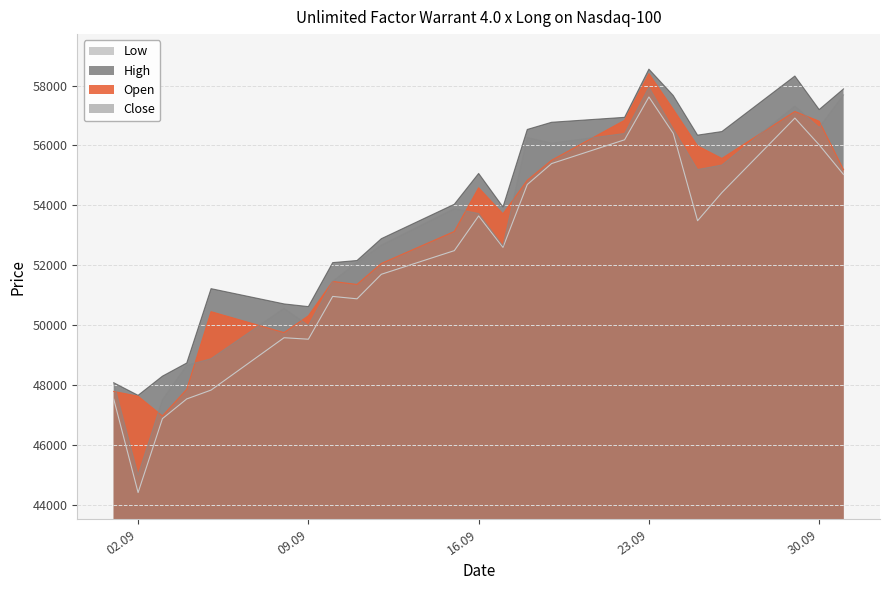

Reading left to right, list all the values displayed in this chart.

Open: 47780	47620	46960	47850	50445	49745	50305	51455	51355	52055	53125	54585	53715	54835	55505	56840	58400	57210	55985	55565	57135	56810	55190
High: 48070	47650	48290	48730	51215	50705	50615	52085	52155	52885	54035	55065	53945	56535	56775	56940	58550	57670	56345	56465	58320	57200	57890
Low: 47520	44400	46870	47530	47825	49575	49525	50955	50875	51695	52485	53645	52595	54695	55395	56190	57620	56405	53485	54425	56915	56020	55030
Close: 48060	44990	47500	48650	48875	50555	49985	51455	52095	52665	53885	53725	52645	56265	56075	56400	57950	56555	55195	55345	57315	56600	57690